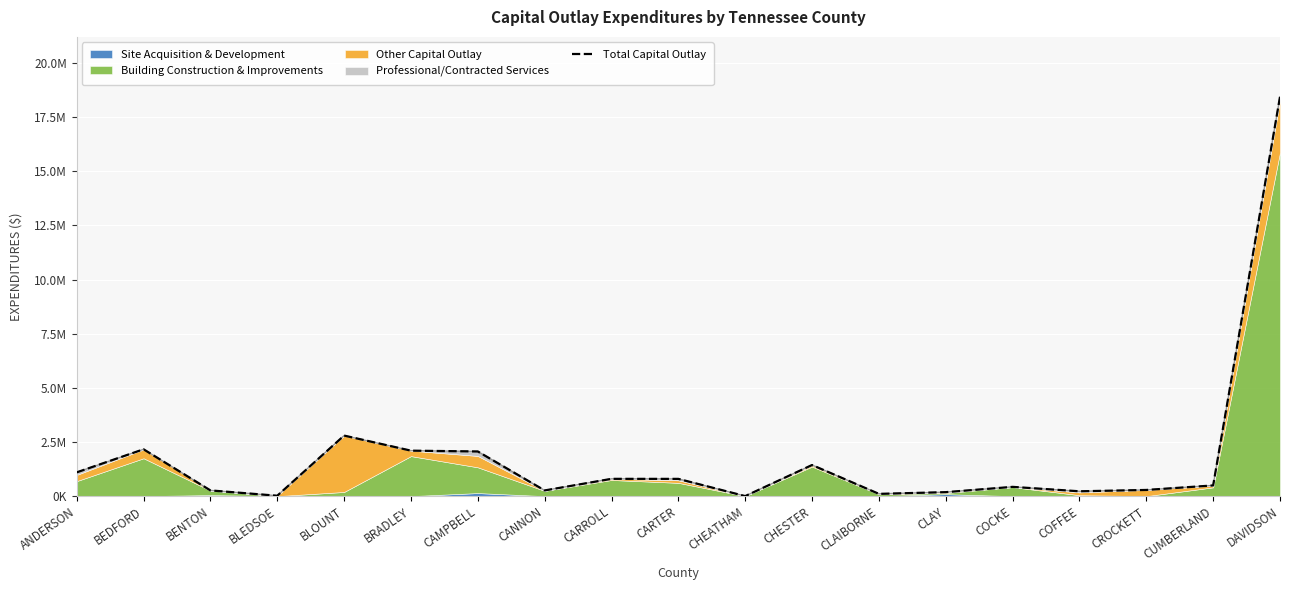

Approximately how many times larger is the value at BLEDSOE compared to CROCKETT?

0.1